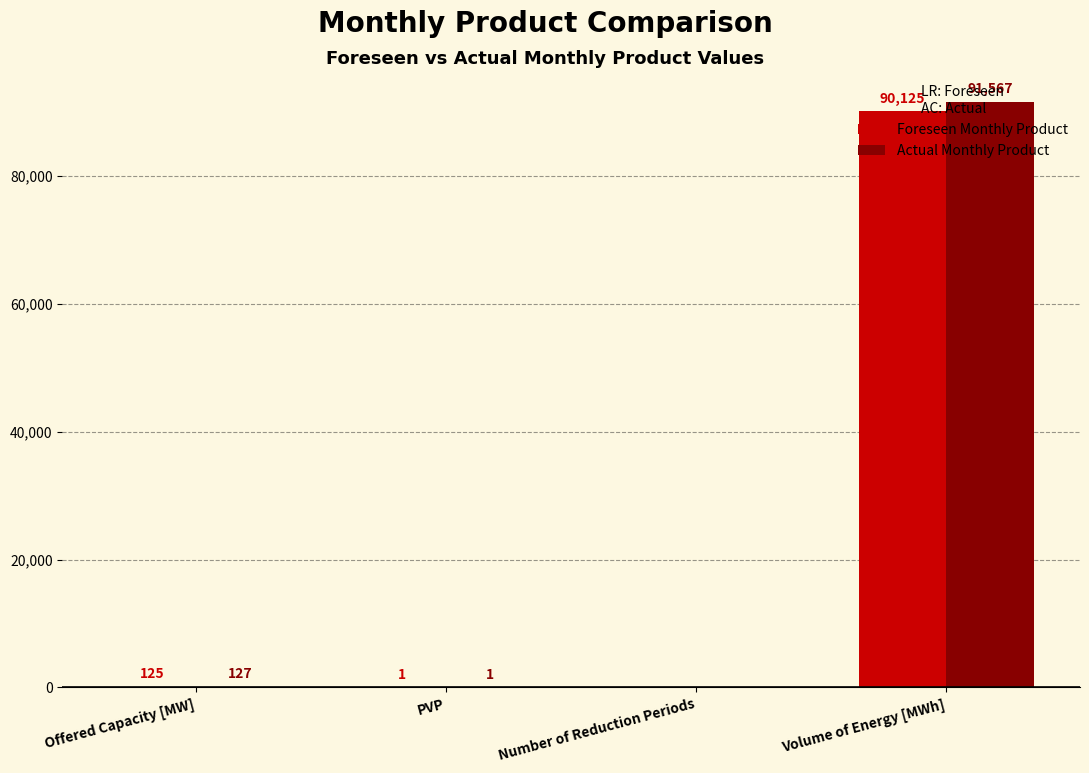

What is the total value across all series at Volume of Energy [MWh]?

181692